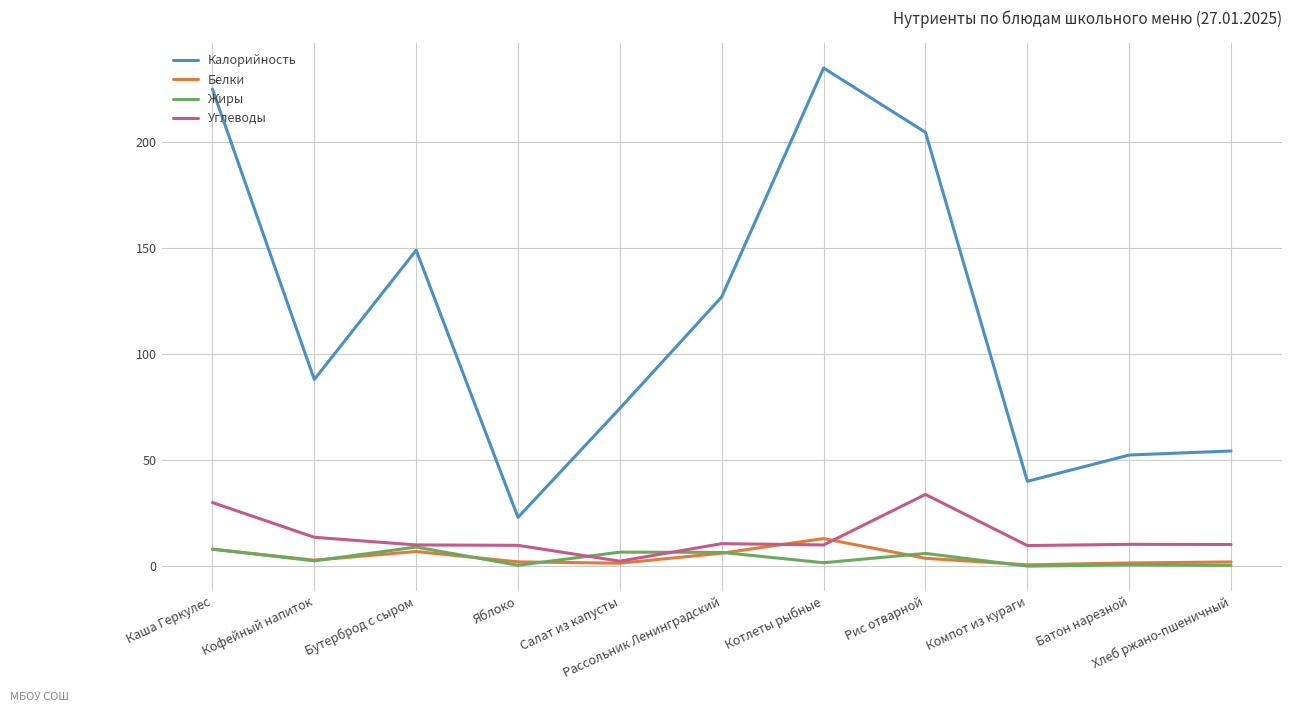

How many lines are shown in the chart?

4